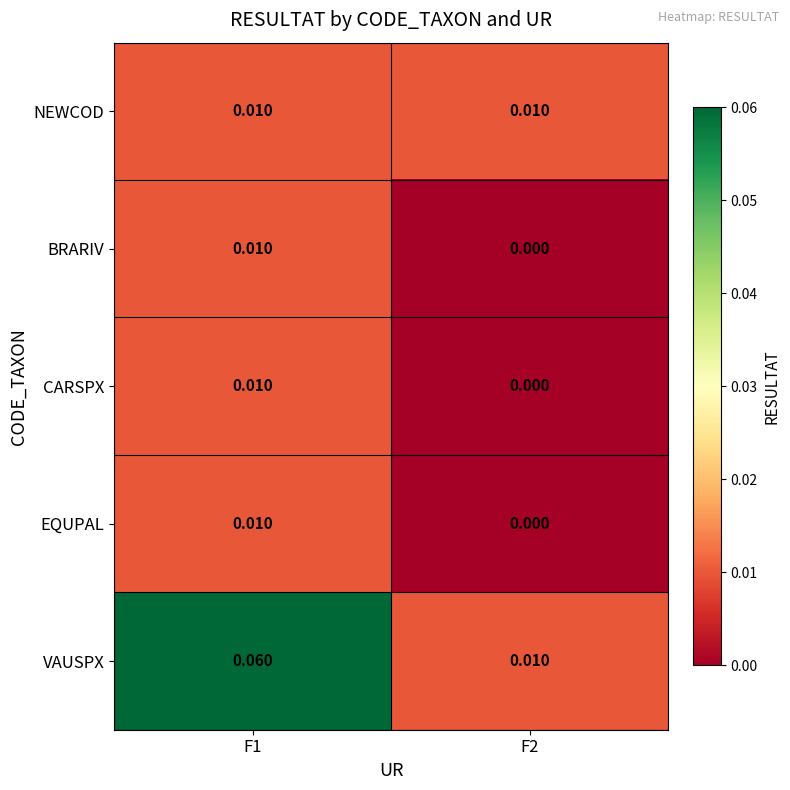

Which series has the largest total across all categories?

VAUSPX